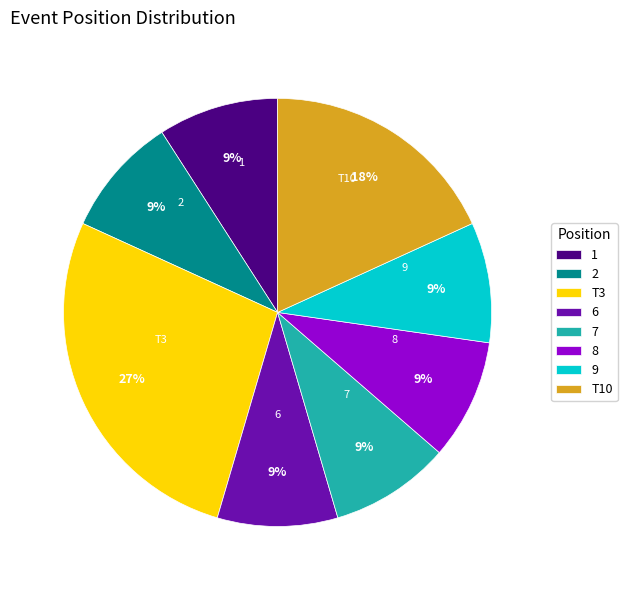

To the nearest percent, what percentage of the pie is 6?

9%